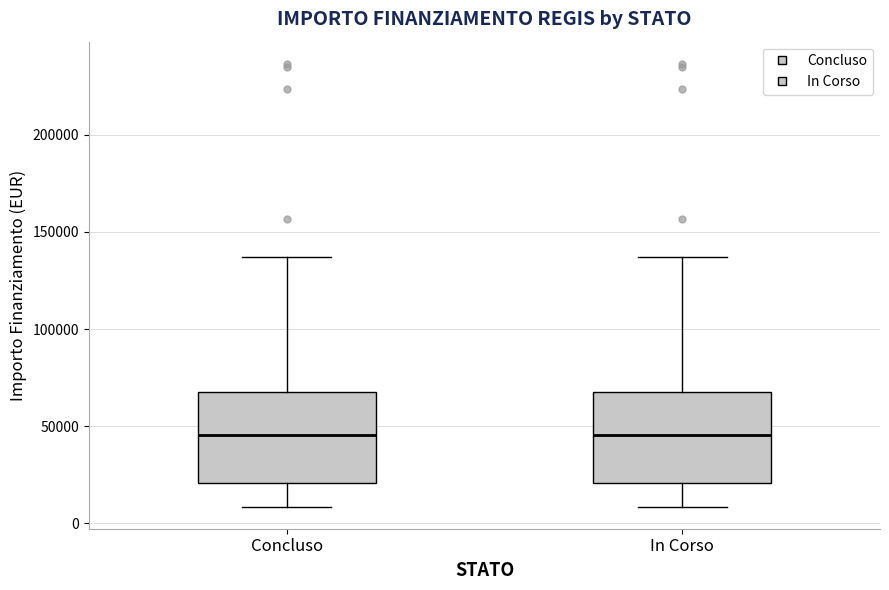

Reading left to right, read every box against the y-axis: the position of its median line, the range the box covers, and the ends of its whiskers. The values are not printed on the chart, so give them approximately, as read against the axis.

Concluso: median 45000, box 20000 to 70000, whiskers 10000 to 135000
In Corso: median 45000, box 20000 to 70000, whiskers 10000 to 135000